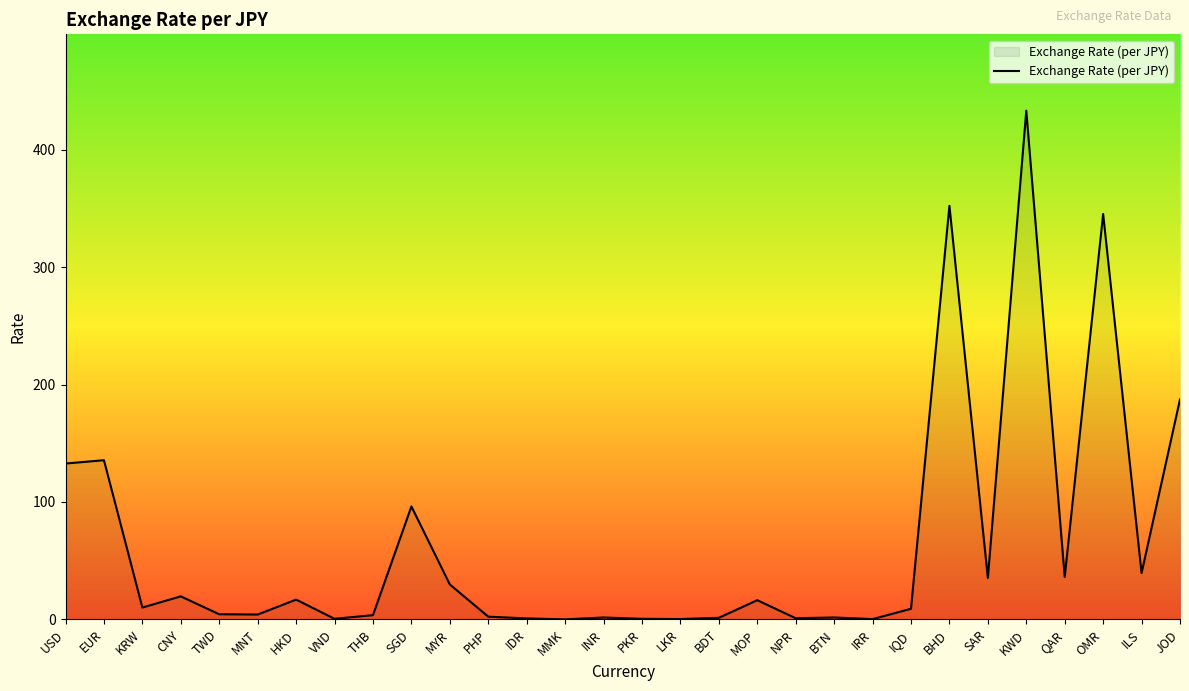

What position from the right is IRR?

9